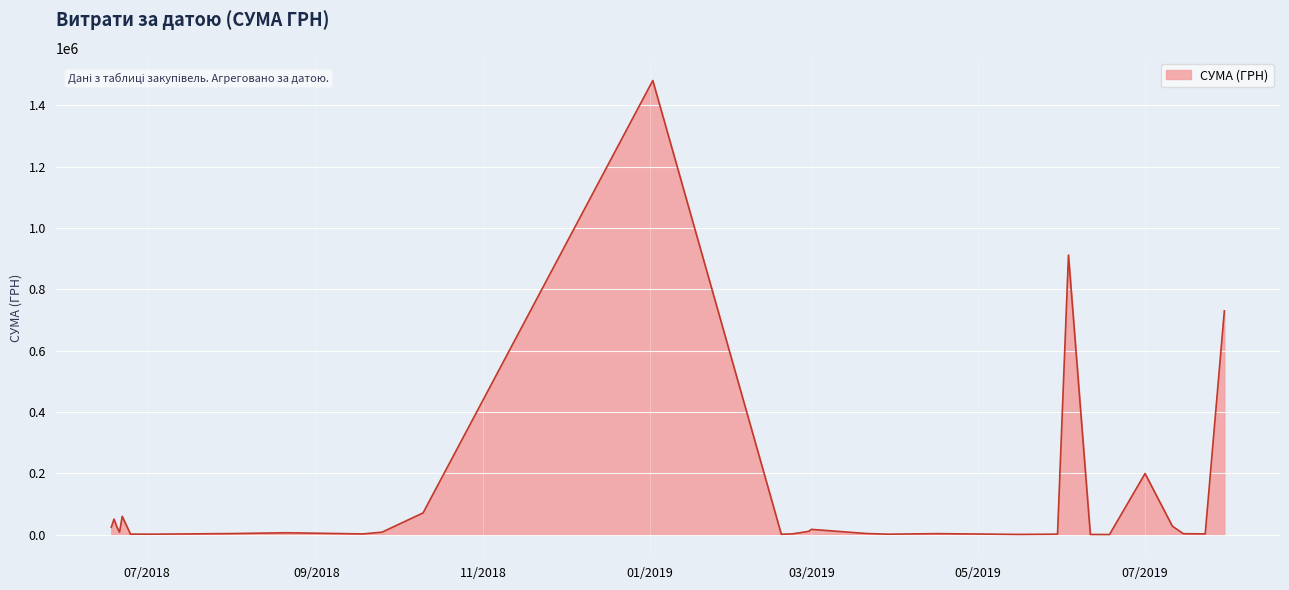

Is this an area chart (filled region under the line)?

Yes